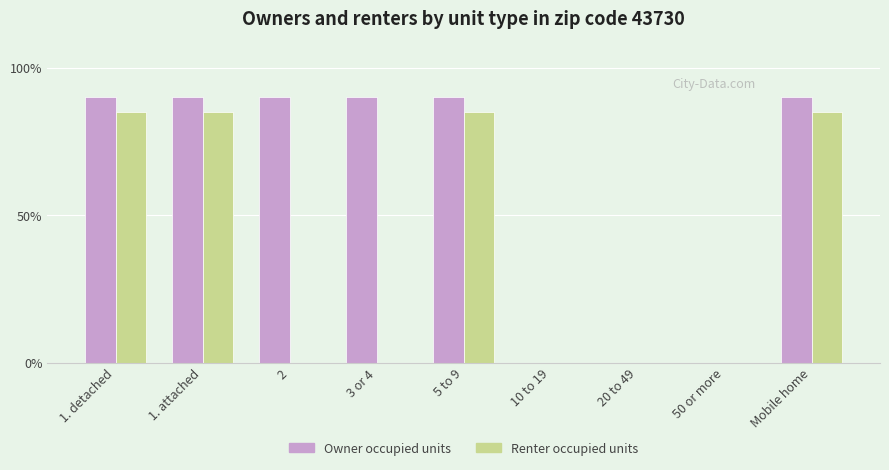

Which series changed the most between 1. detached and 2?

Renter occupied units